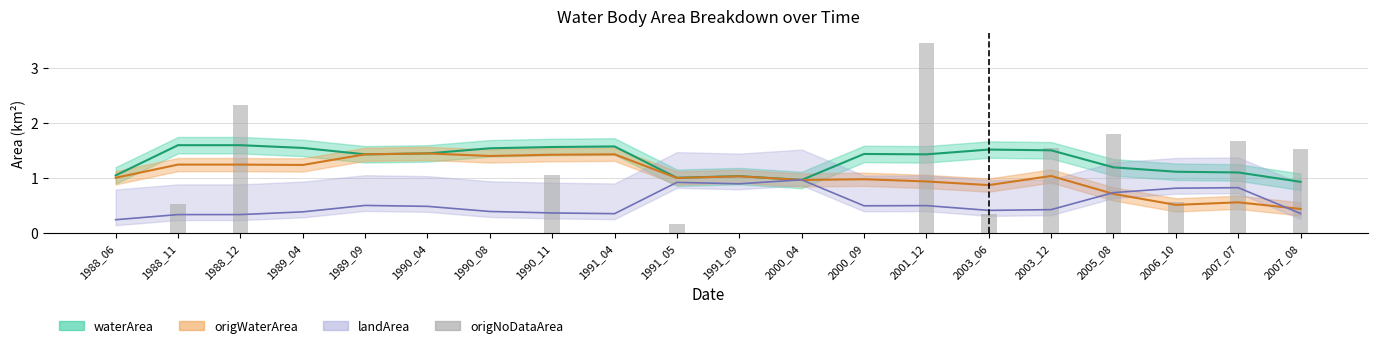

Which has a higher value, 1988_06 or 1990_08?

1988_06